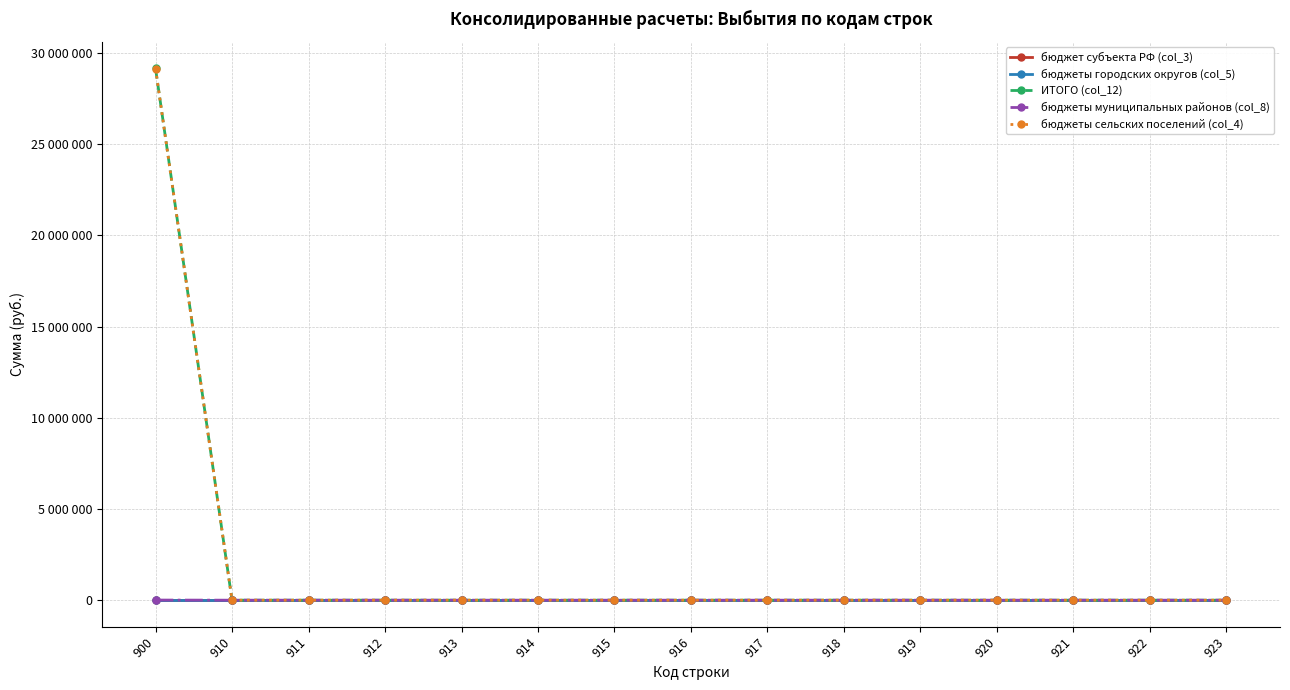

Does the chart have visible grid lines?

Yes